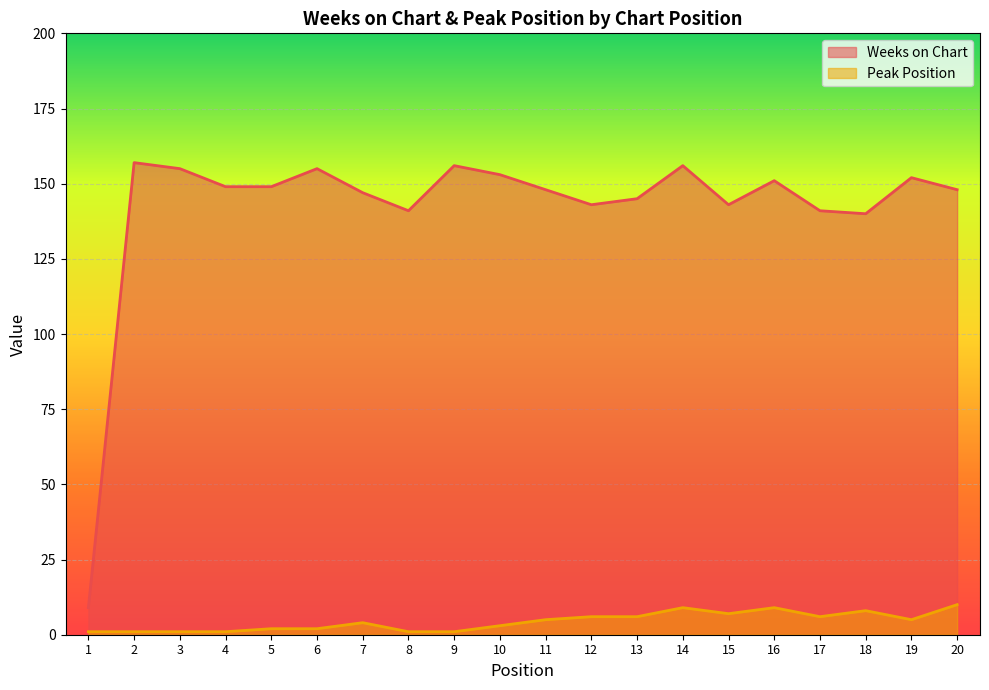

Which series changed the most between 4 and 15?

Weeks on Chart